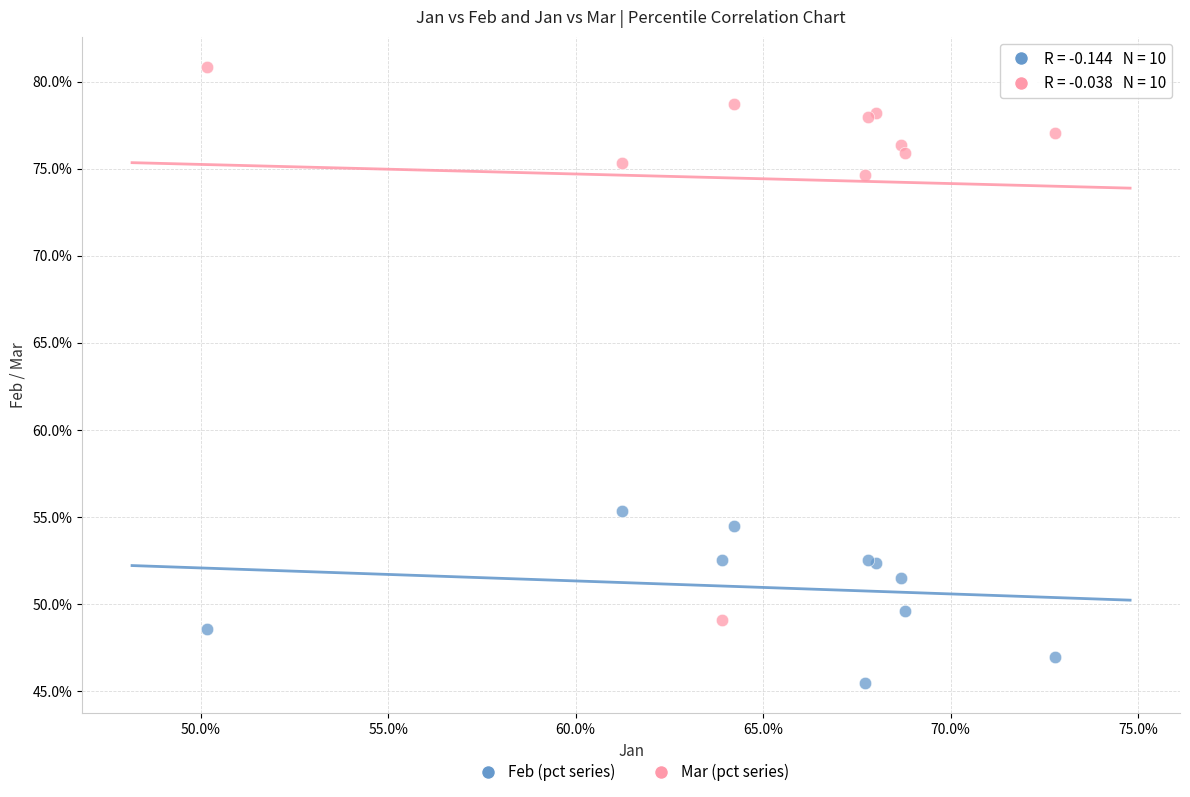

What are all the series names shown in the legend?

Feb (pct series), Mar (pct series)